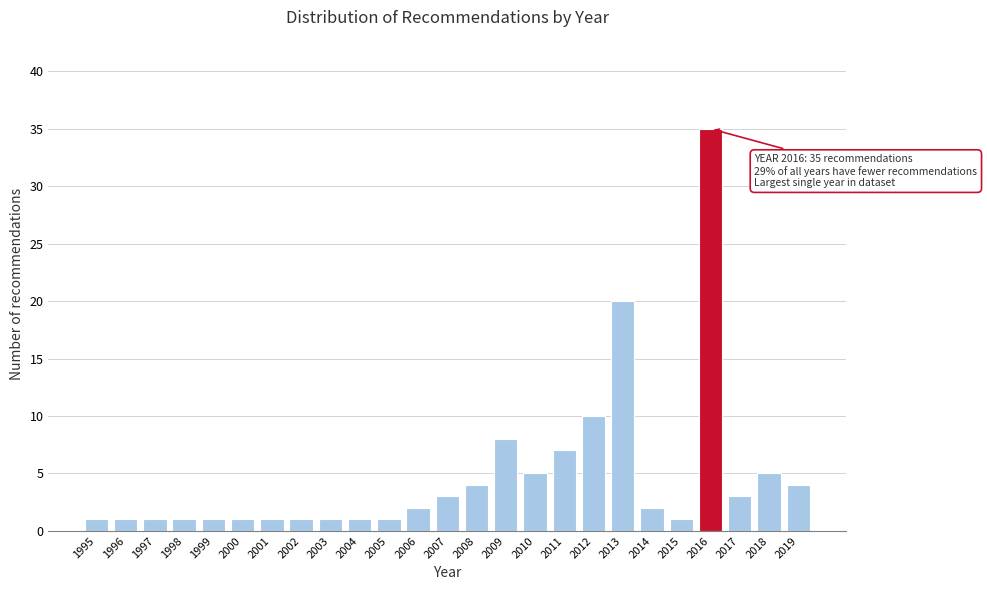

Reading left to right, list all the values displayed in this chart.

1995=1	1996=1	1997=1	1998=1	1999=1	2000=1	2001=1	2002=1	2003=1	2004=1	2005=1	2006=2	2007=3	2008=4	2009=8	2010=5	2011=7	2012=10	2013=20	2014=2	2015=1	2016=35	2017=3	2018=5	2019=4